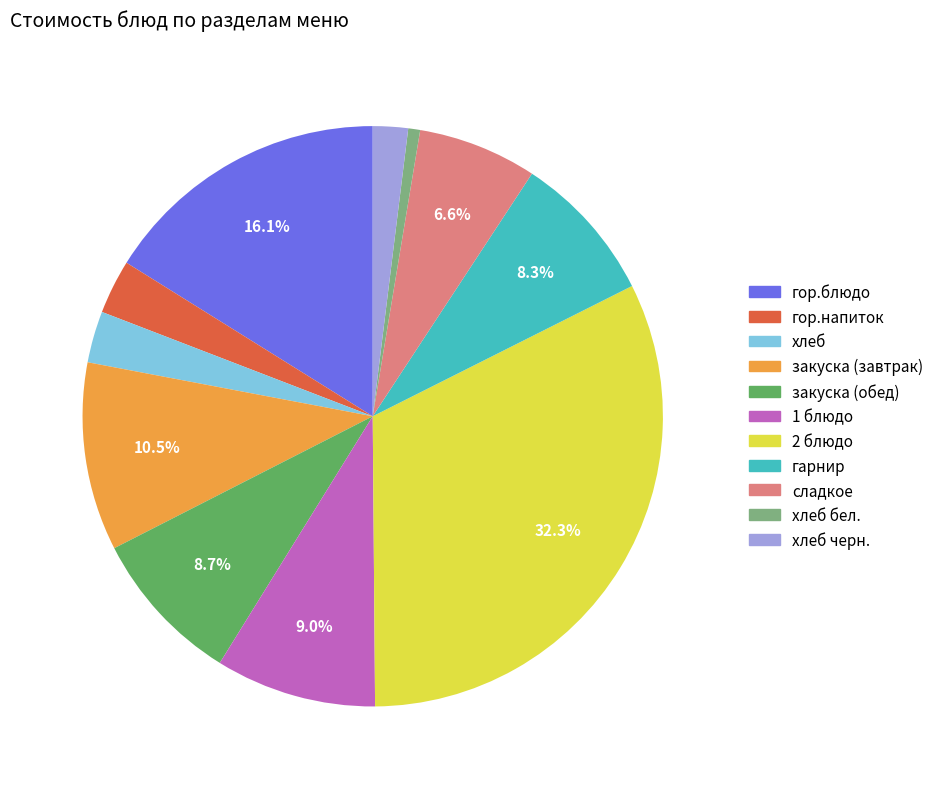

Is there any slice that represents more than half of the pie?

No